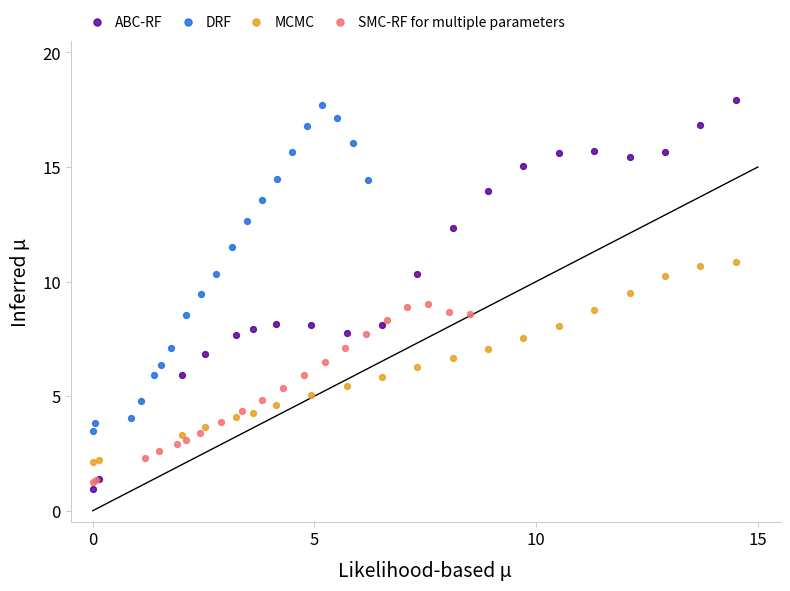

Which series has the widest spread of Y values?

ABC-RF